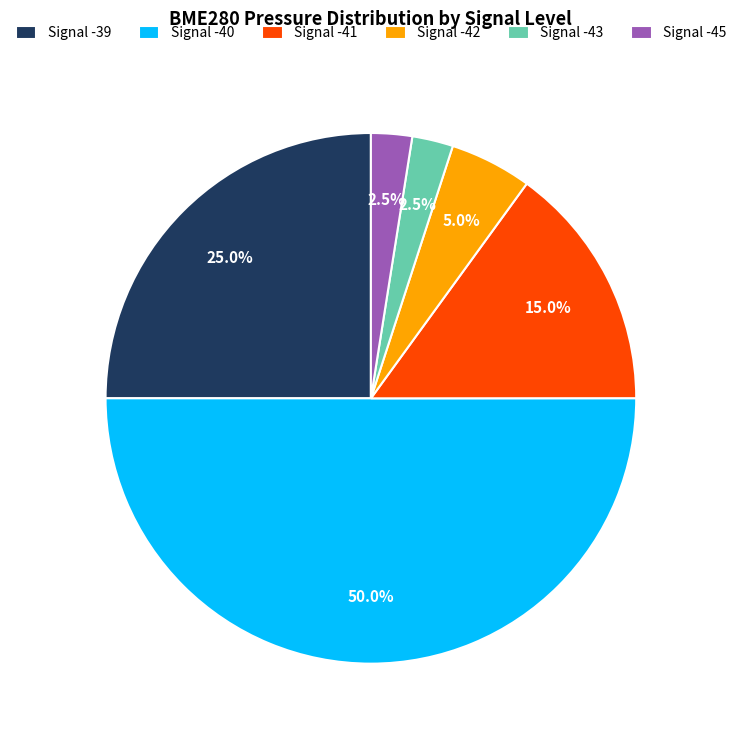

Which category accounts for the majority?

Signal -40